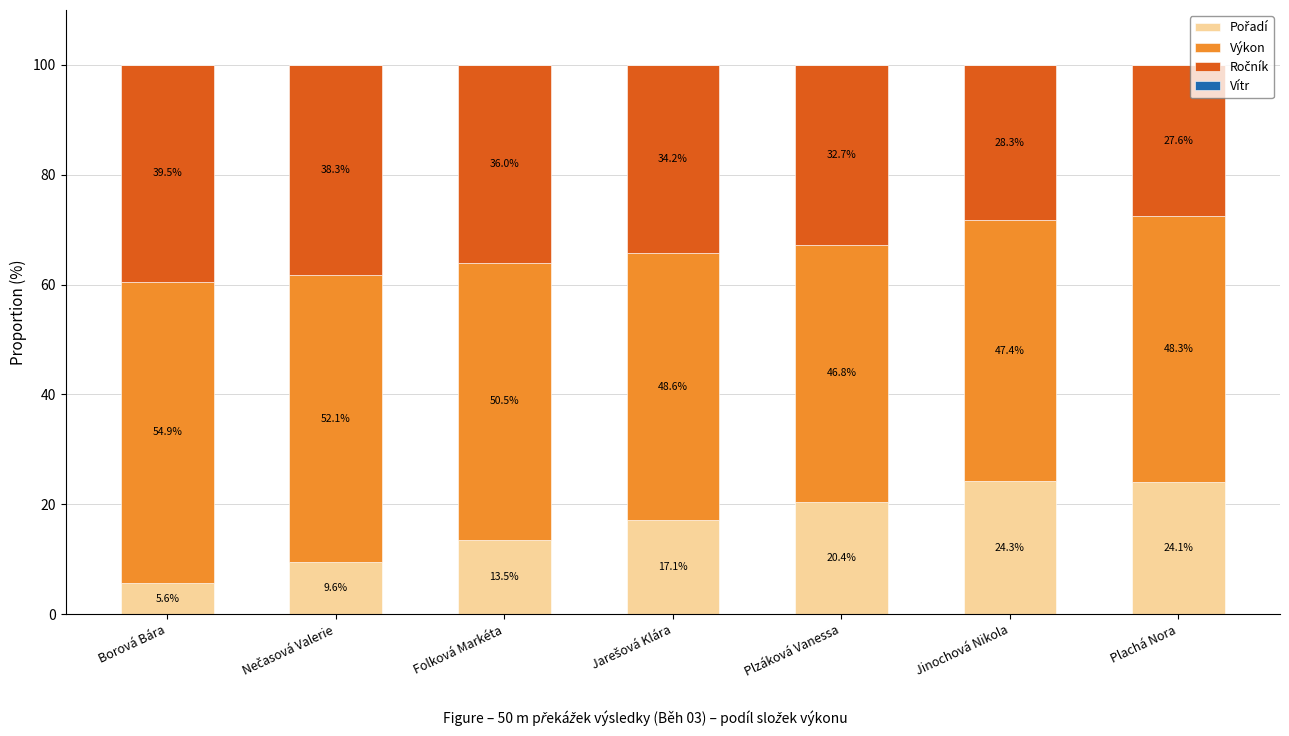

What is the total value across all series at Borová Bára?

100.0